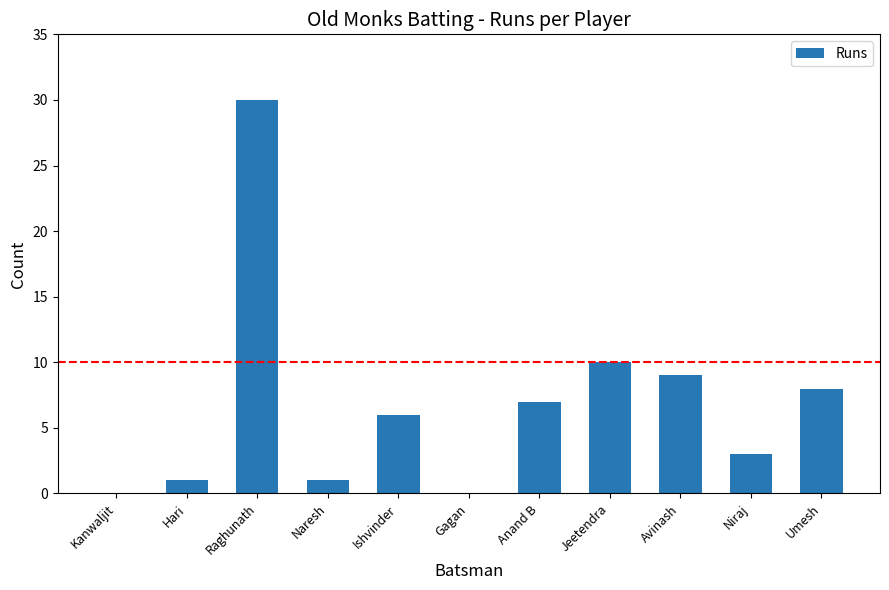

How many series are shown in this chart?

1